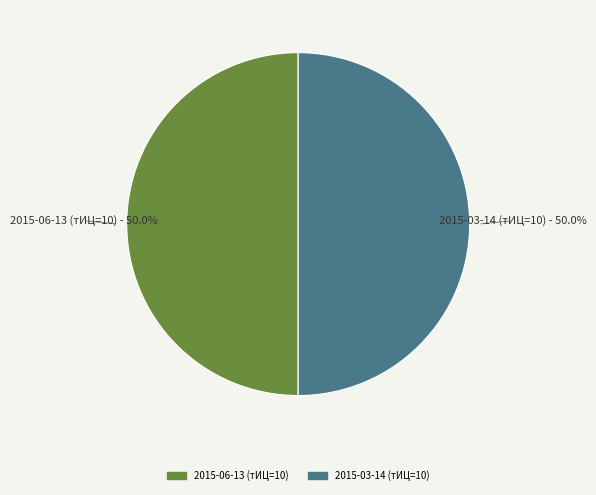

Count the number of slices in the pie.

2